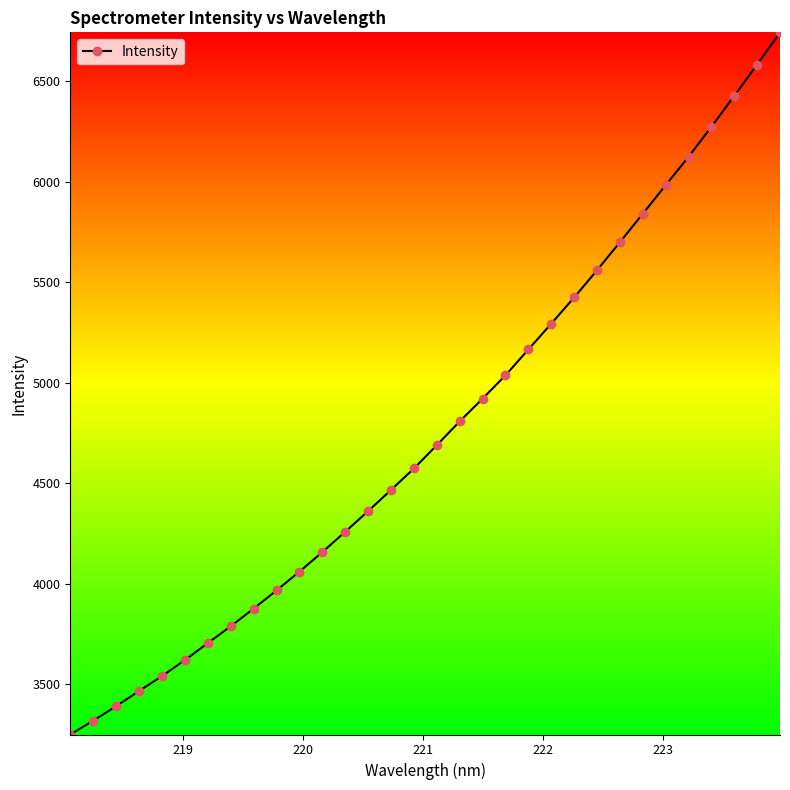

What is the difference between the maximum and second lowest values?

3422.8